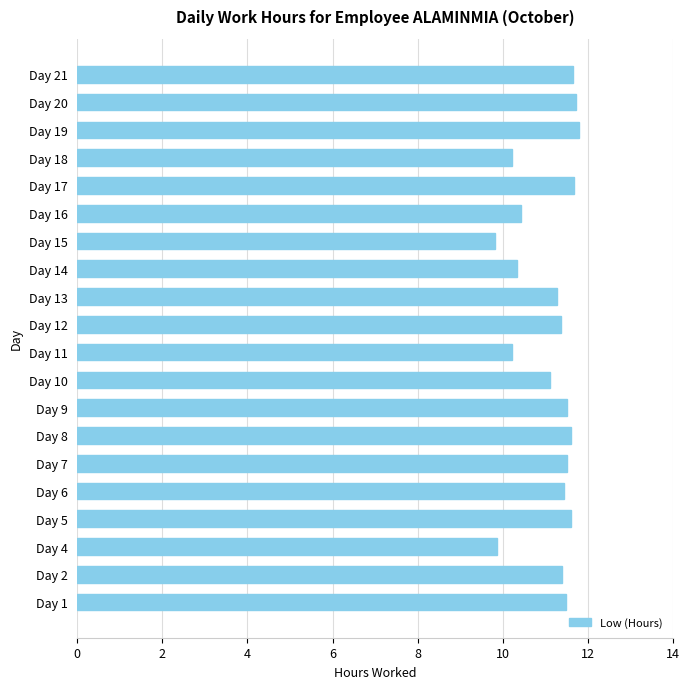

Is it true that the value at Day 10 is 11.1?

True